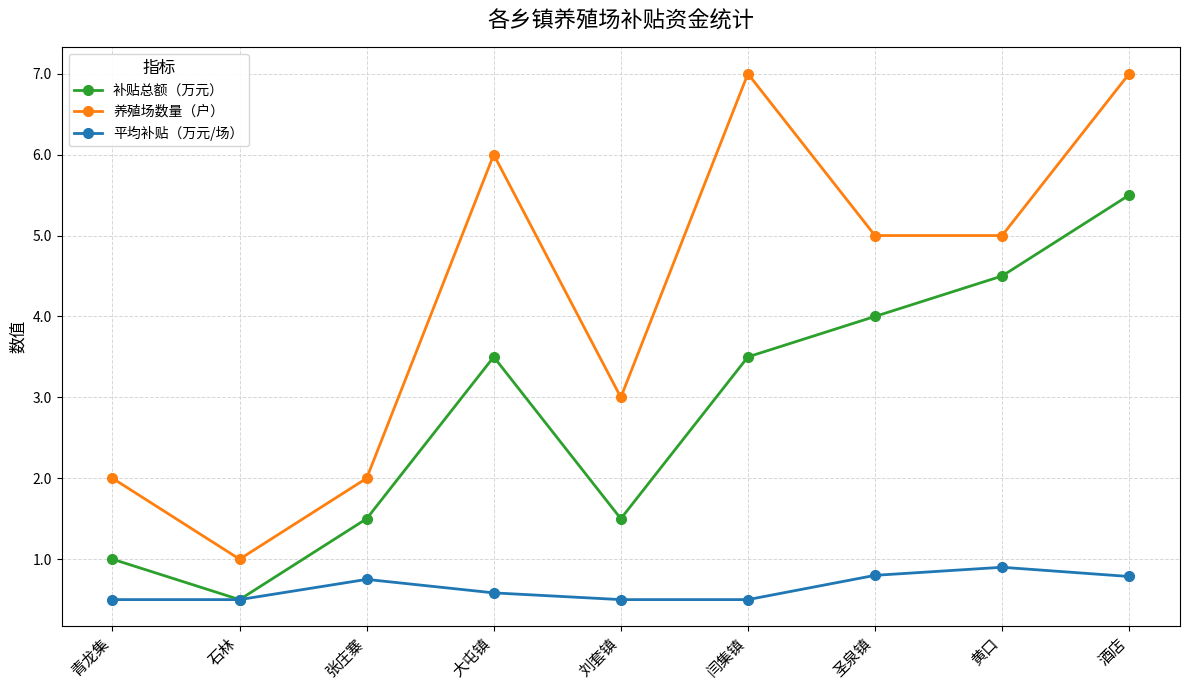

Reading left to right, transcribe all the data shown in this chart.

补贴总额（万元）: 1.0	0.5	1.5	3.5	1.5	3.5	4.0	4.5	5.5
养殖场数量（户）: 2.0	1.0	2.0	6.0	3.0	7.0	5.0	5.0	7.0
平均补贴（万元/场）: 0.5	0.5	0.8	0.6	0.5	0.5	0.8	0.9	0.8